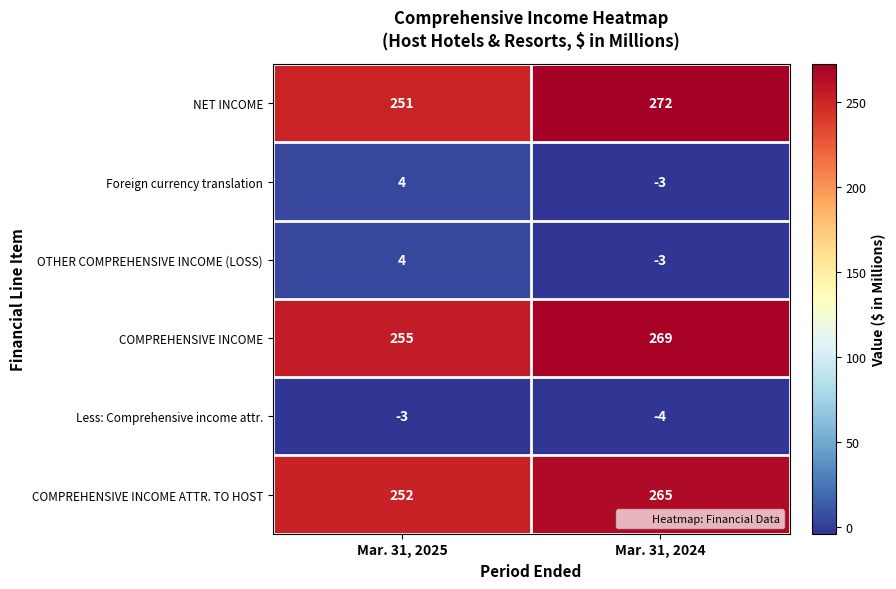

What is the minimum value for COMPREHENSIVE INCOME ATTR. TO HOST?

252